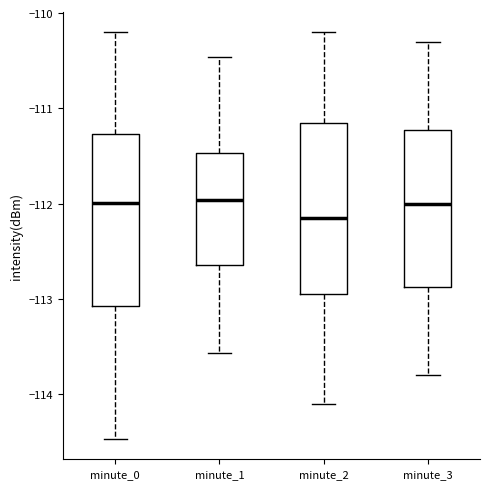

Reading left to right, transcribe this box plot: for each box, give where its median line is, the range the box spans, and where its two whiskers end, as read against the y-axis. The values are not printed on the chart, so give them approximately, as read against the axis.

minute_0: median -112.0, box -113.1 to -111.3, whiskers -114.5 to -110.2
minute_1: median -112.0, box -112.6 to -111.5, whiskers -113.6 to -110.5
minute_2: median -112.1, box -112.9 to -111.1, whiskers -114.1 to -110.2
minute_3: median -112.0, box -112.9 to -111.2, whiskers -113.8 to -110.3